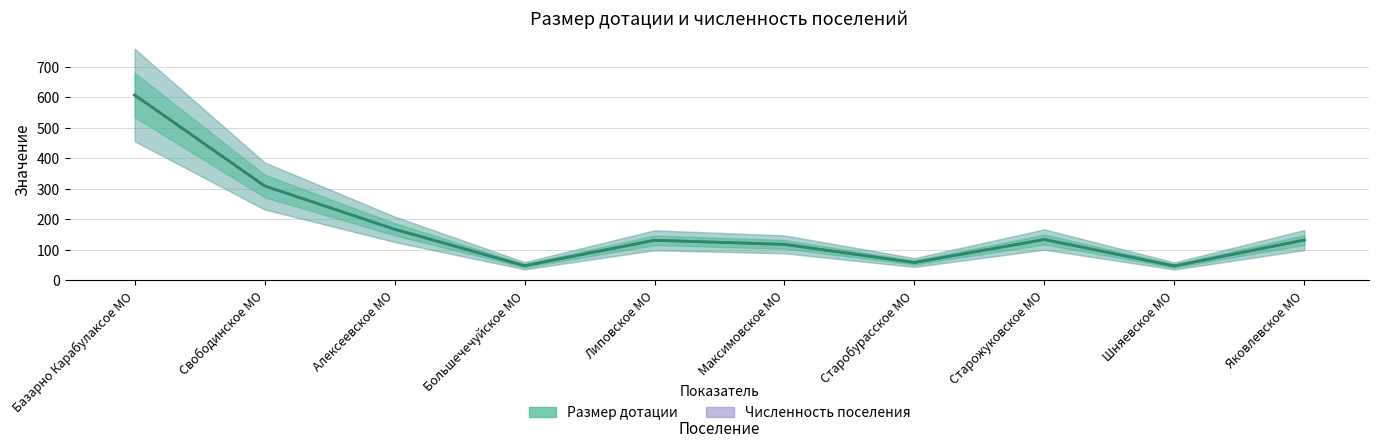

At which category is the sum across all series the highest?

Базарно Карабулаксое МО